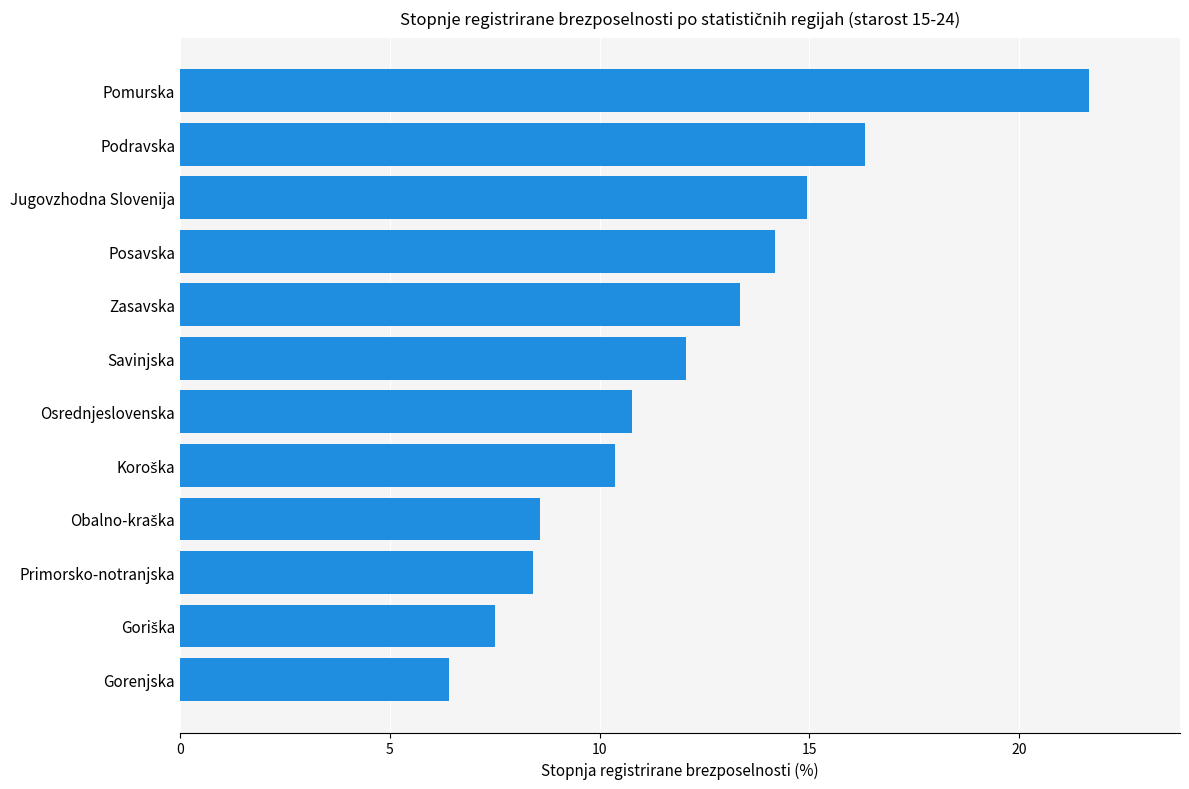

Reading top to bottom, extract all data points from this chart.

21.7	16.3	14.9	14.2	13.4	12.1	10.8	10.4	8.6	8.4	7.5	6.4